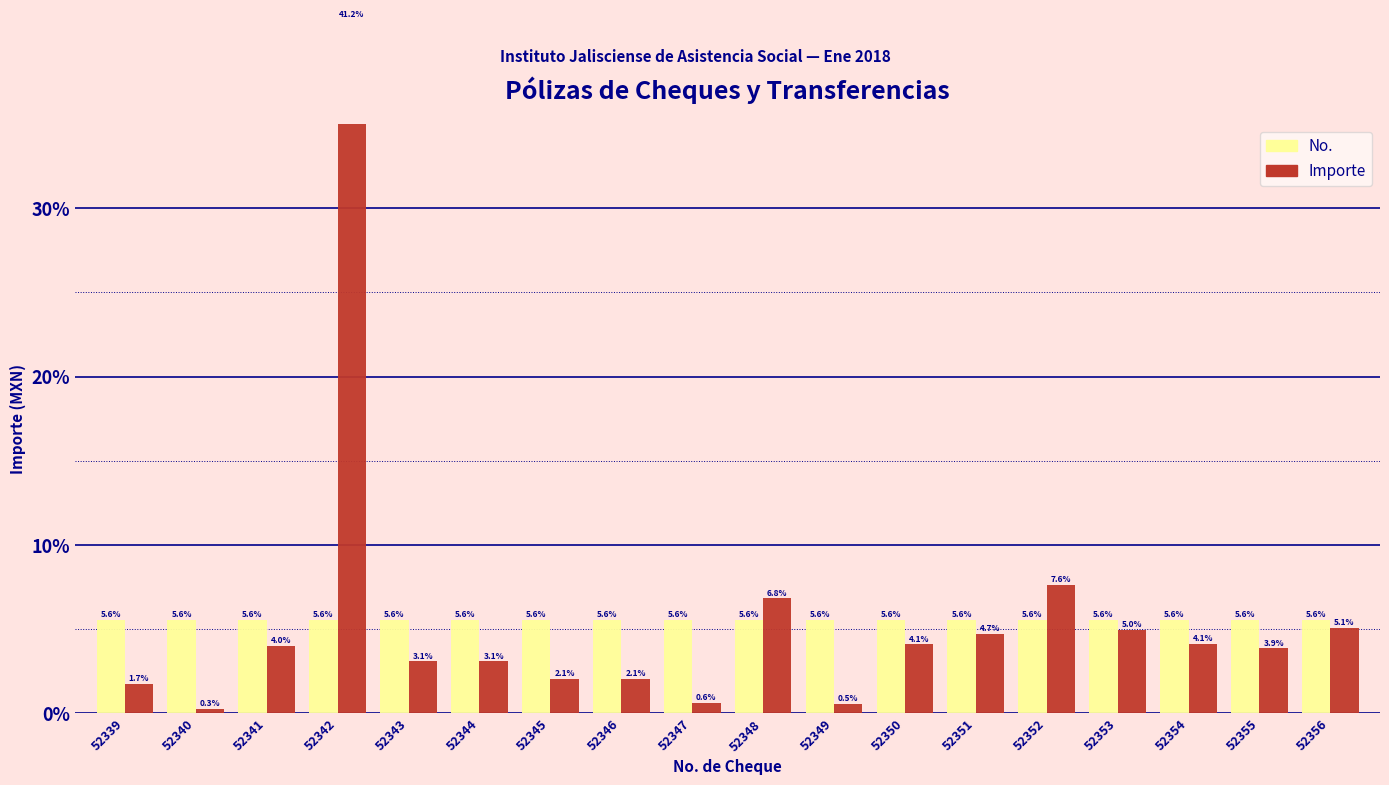

What are all the series names shown in the legend?

No., Importe